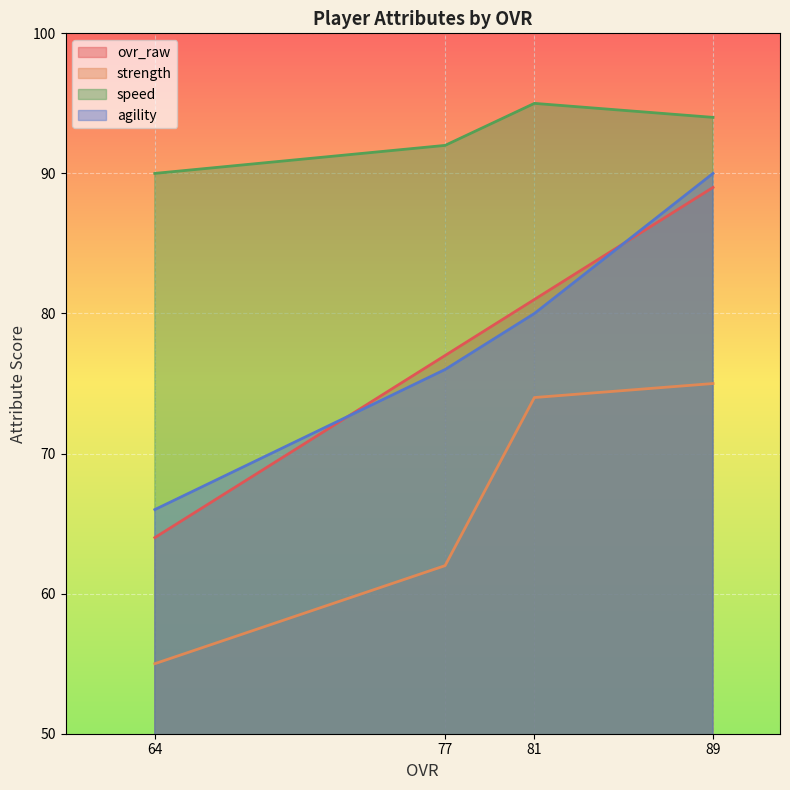

Between 64 and 81, which series saw the biggest shift?

strength